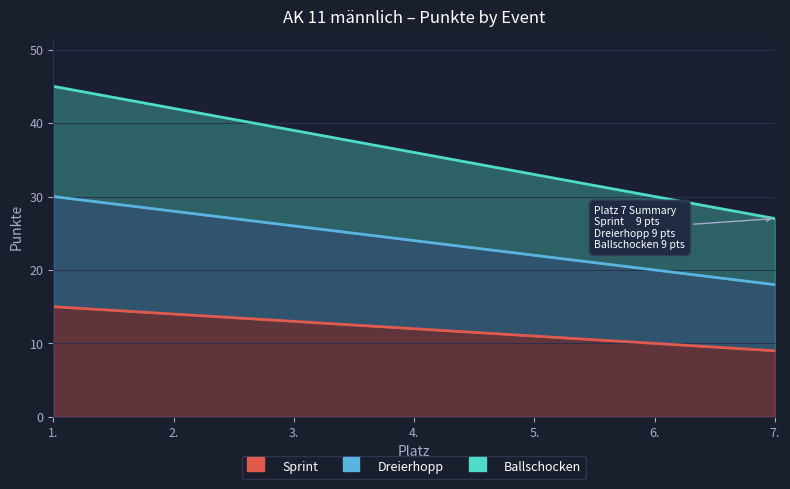

At which category does the chart reach its peak across all series?

1.